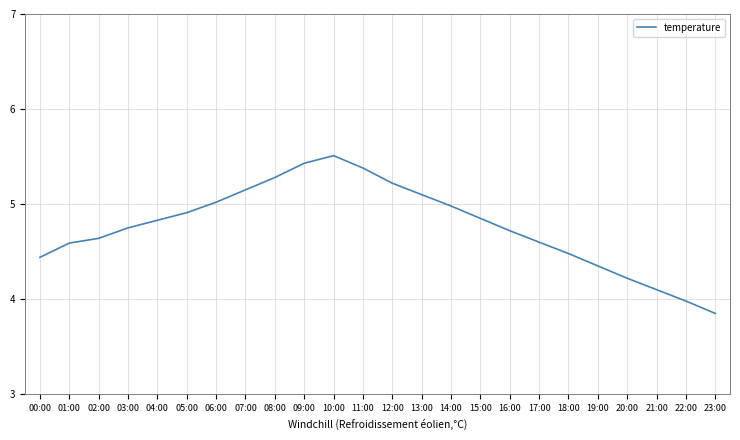

What is the ratio of the value at 00:00 to the value at 19:00?

1.0